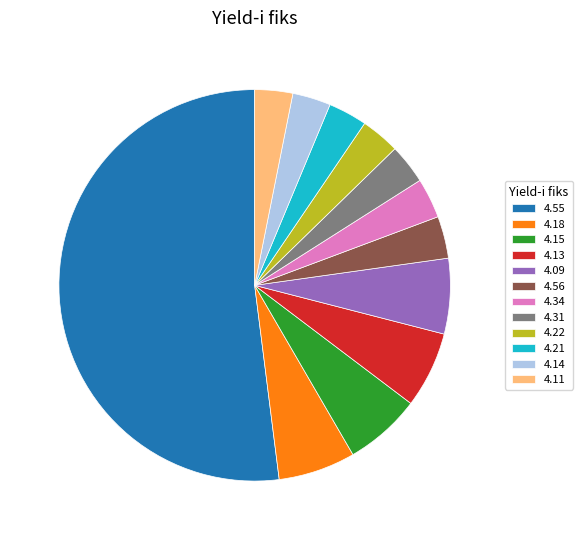

Which slice is the largest?

4.55